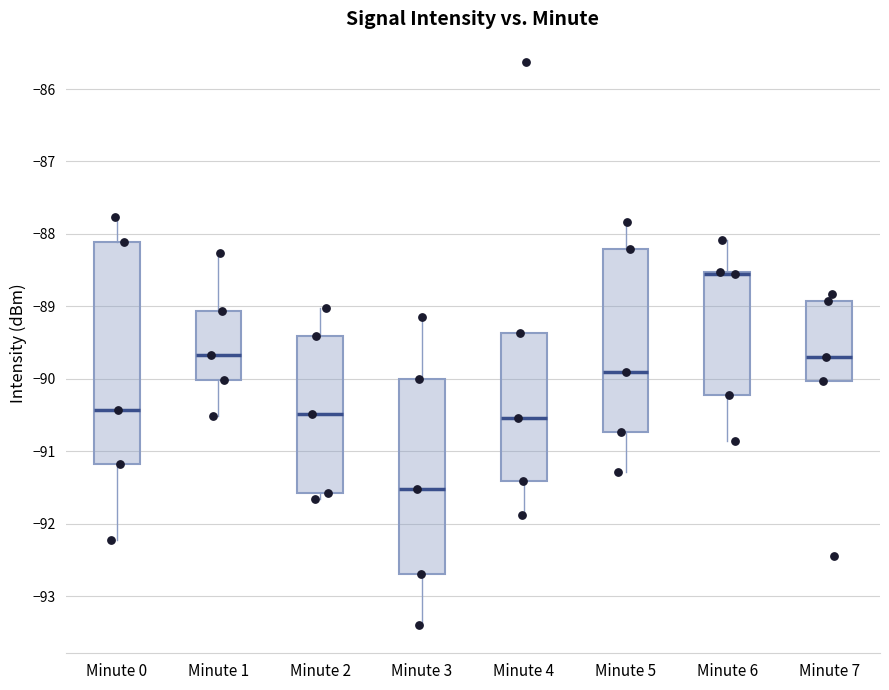

Reading left to right, transcribe this box plot: for each box, give where its median line is, the range the box spans, and where its two whiskers end, as read against the y-axis. The values are not printed on the chart, so give them approximately, as read against the axis.

Minute 0: median -90.4, box -91.2 to -88.1, whiskers -92.2 to -87.8
Minute 1: median -89.7, box -90.0 to -89.1, whiskers -90.5 to -88.3
Minute 2: median -90.5, box -91.6 to -89.4, whiskers -91.7 to -89.0
Minute 3: median -91.5, box -92.7 to -90.0, whiskers -93.4 to -89.1
Minute 4: median -90.5, box -91.4 to -89.4, whiskers -91.9 to -89.4
Minute 5: median -89.9, box -90.7 to -88.2, whiskers -91.3 to -87.8
Minute 6: median -88.6 (drawn on the box's upper edge), box -90.2 to -88.5, whiskers -90.9 to -88.1
Minute 7: median -89.7, box -90.0 to -88.9, whiskers -90.0 to -88.8